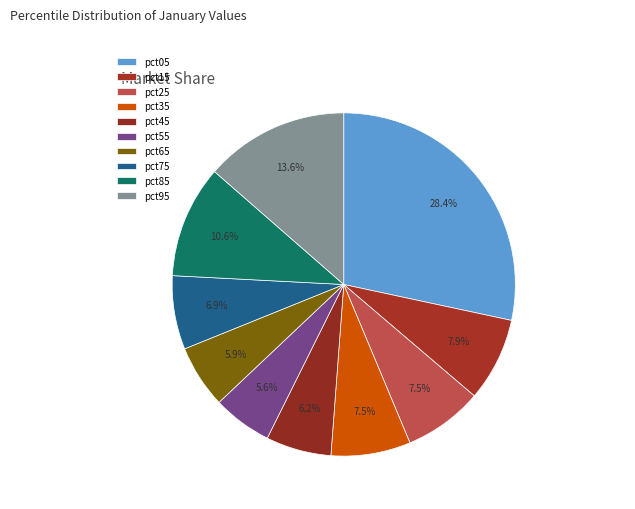

What portion of the pie excludes pct25?

92.5%